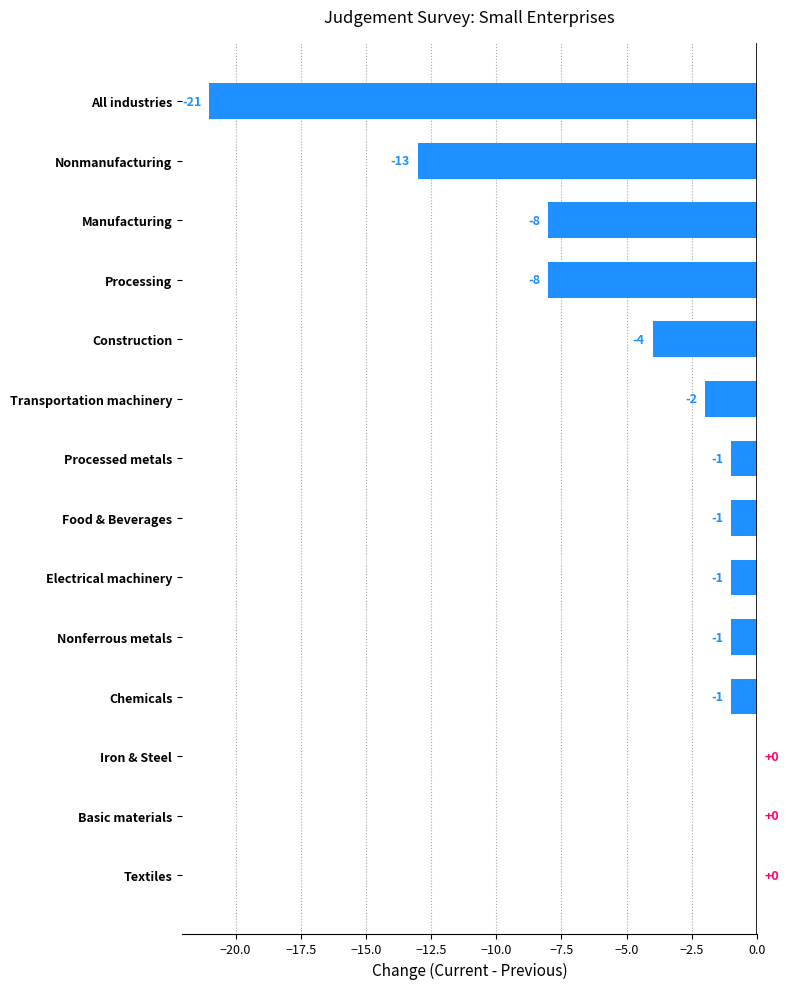

True or false: the data shows -8 at Processing.

True